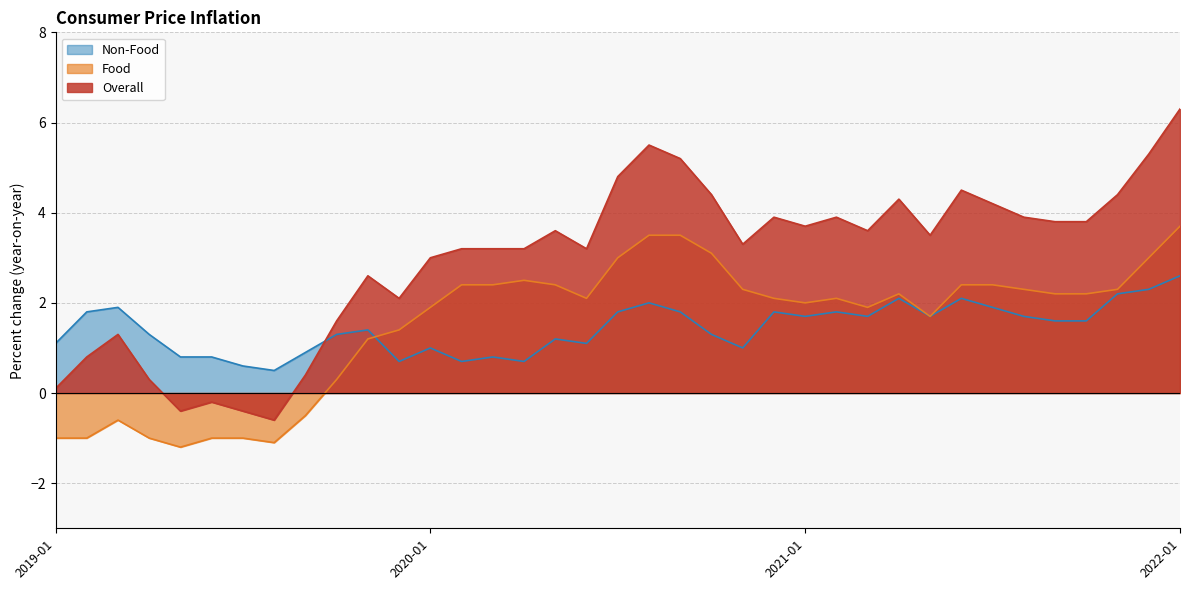

What is the value of the Non-Food point at the 22nd from the left?

1.3